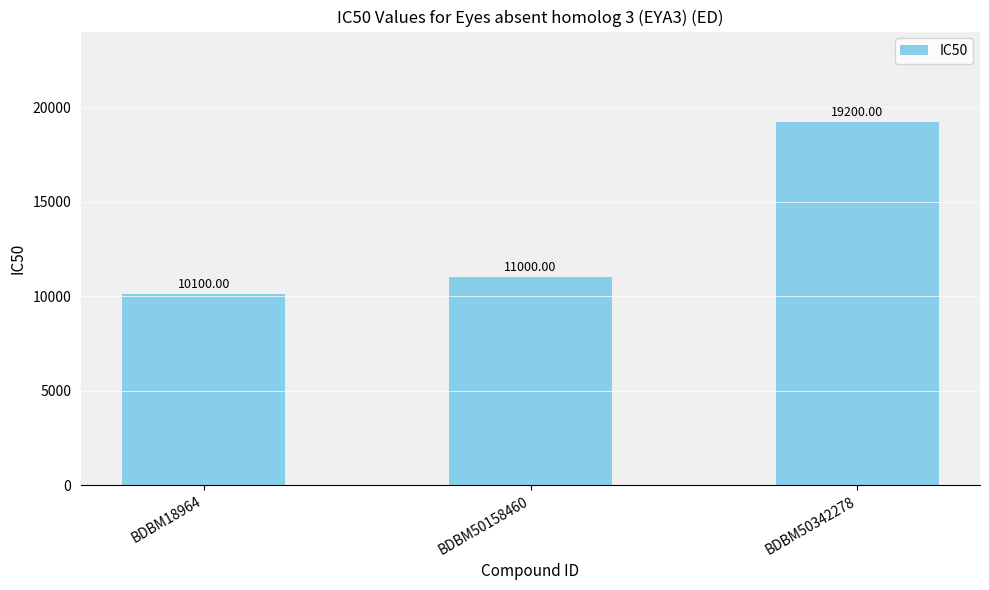

What is the sum of all values?

40300